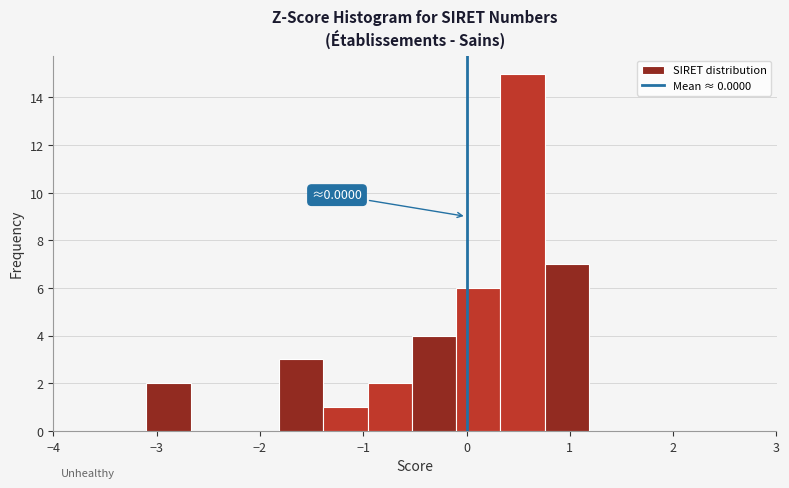

Over which range of the x-axis is the bar tallest?

0.3 to 0.8